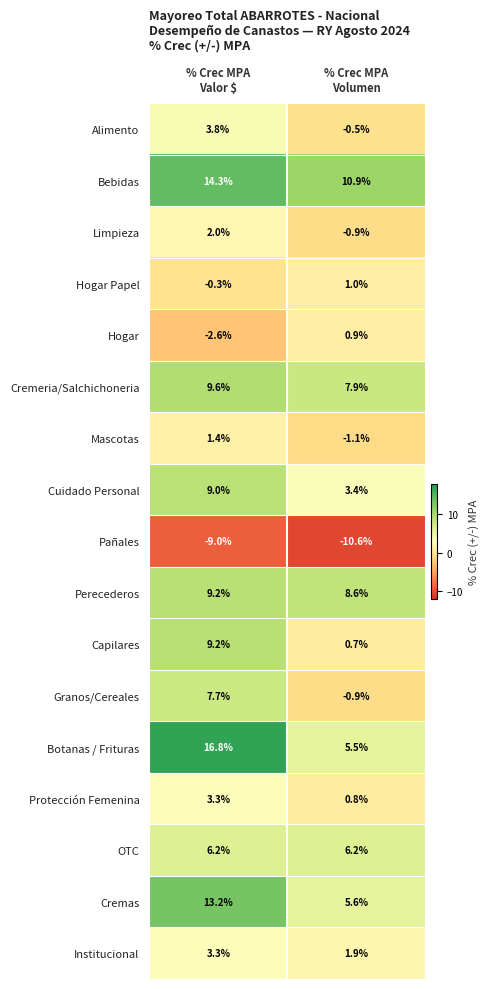

What is the maximum value for Cuidado Personal?

9.0